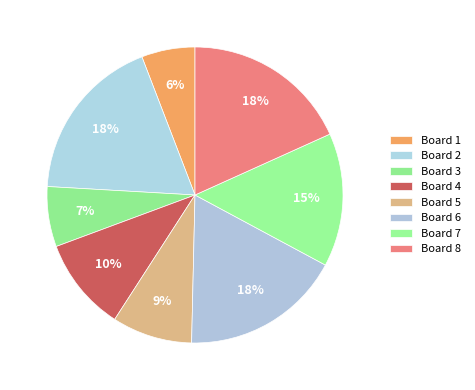

Count the number of slices in the pie.

8